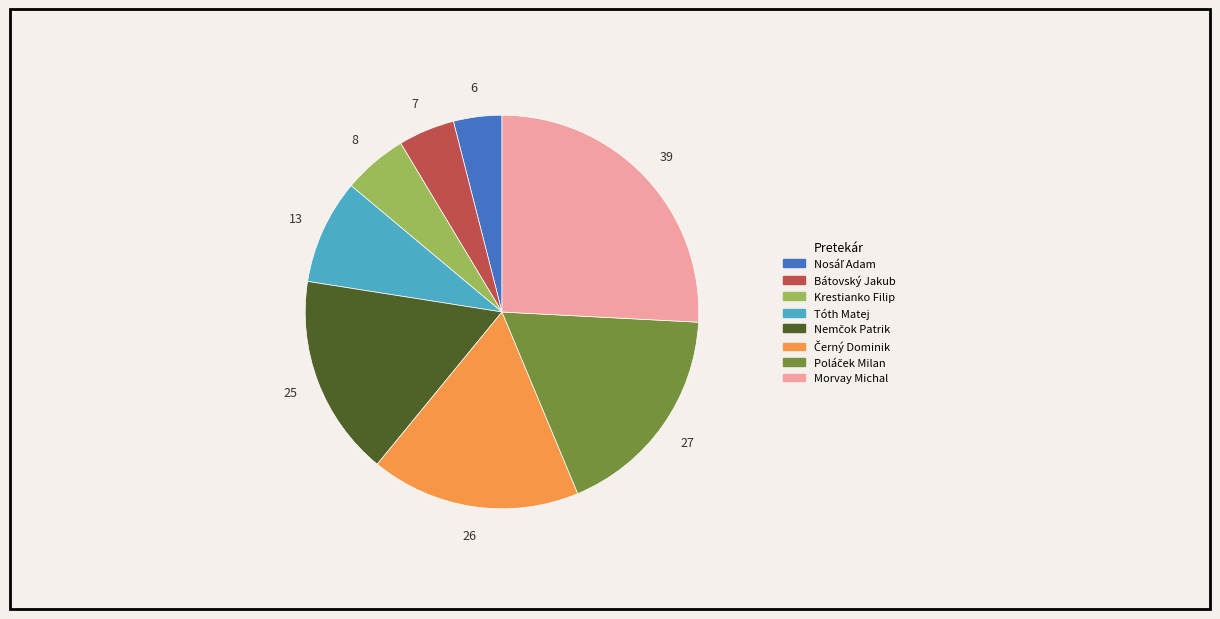

Is the sum of Bátovský Jakub and Morvay Michal greater than half?

No